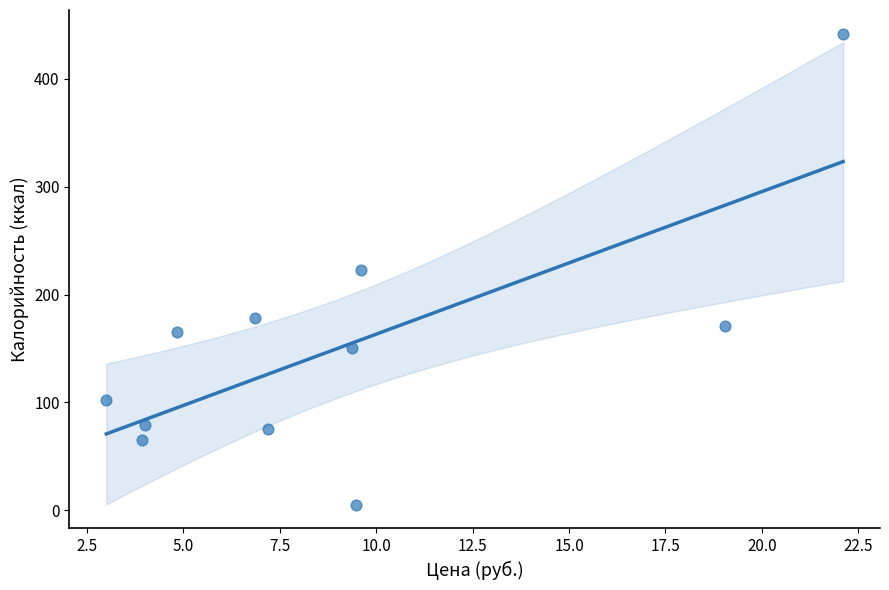

What is the range of Y values (max minus min)?

437.0